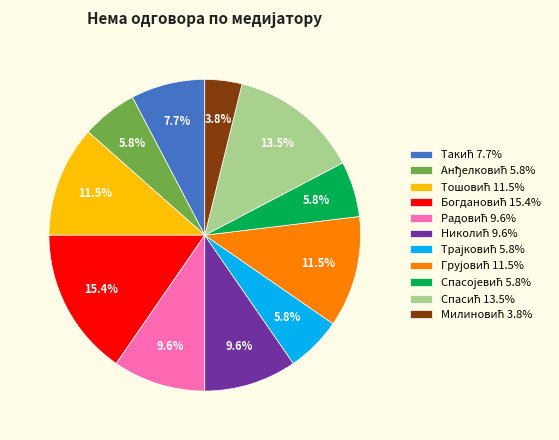

Does any single category account for the majority?

No